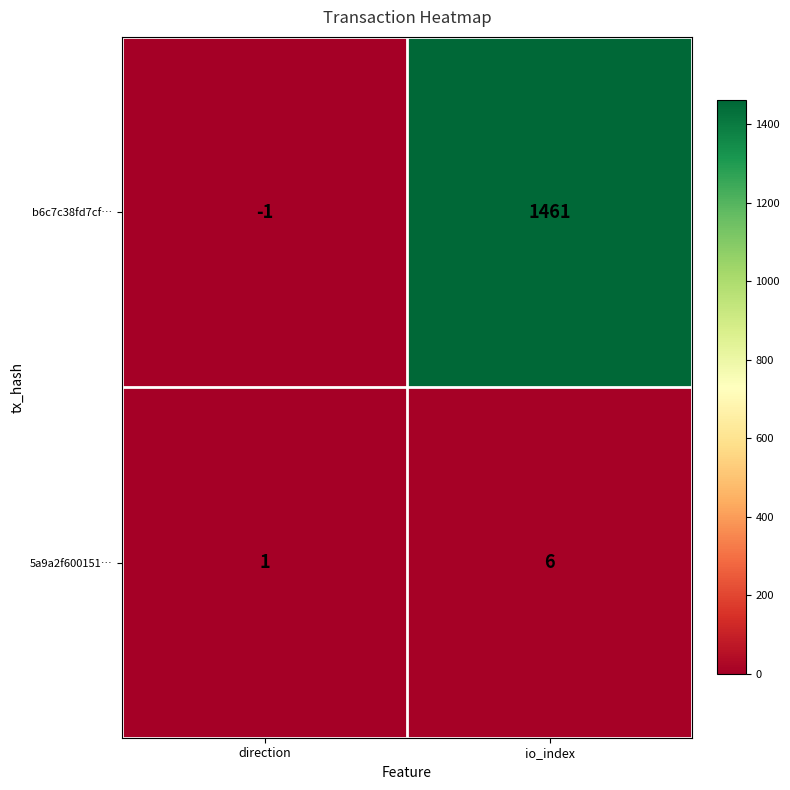

What is the total value across all series at io_index?

1467